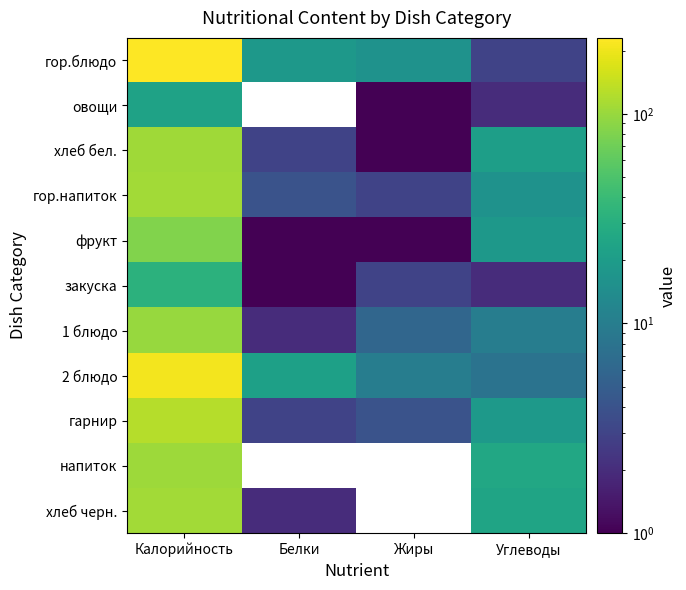

Reading right to left, extract all data points from this chart.

гор.блюдо: Углеводы=3	Жиры=16	Белки=18	Калорийность=230
овощи: Углеводы=2	Жиры=1	Белки=0	Калорийность=23
хлеб бел.: Углеводы=21	Жиры=1	Белки=3	Калорийность=105
гор.напиток: Углеводы=16	Жиры=3	Белки=4	Калорийность=109
фрукт: Углеводы=18	Жиры=1	Белки=1	Калорийность=82
закуска: Углеводы=2	Жиры=3	Белки=1	Калорийность=33
1 блюдо: Углеводы=10	Жиры=6	Белки=2	Калорийность=99
2 блюдо: Углеводы=8	Жиры=10	Белки=22	Калорийность=210
гарнир: Углеводы=19	Жиры=4	Белки=3	Калорийность=126
напиток: Углеводы=26	Жиры=0	Белки=0	Калорийность=104
хлеб черн.: Углеводы=24	Жиры=0	Белки=2	Калорийность=108